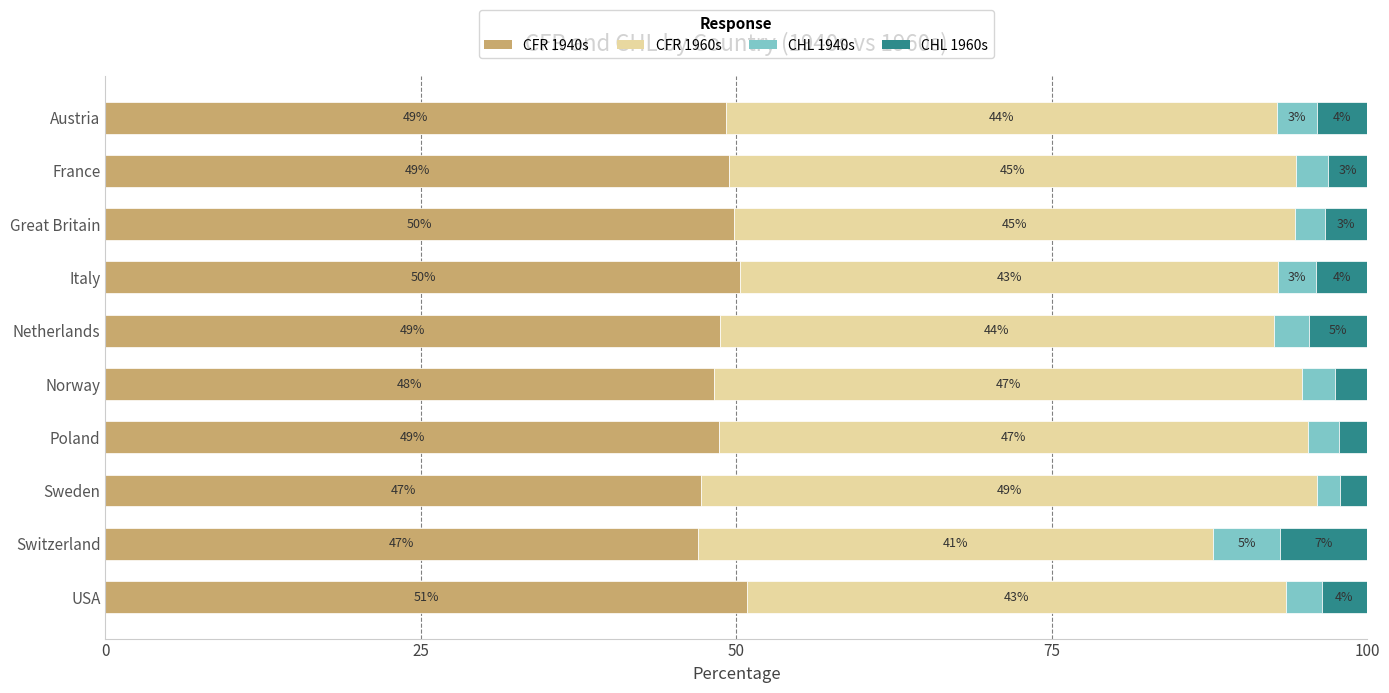

The value of CFR 1940s at Poland is 48.6. True or false?

True